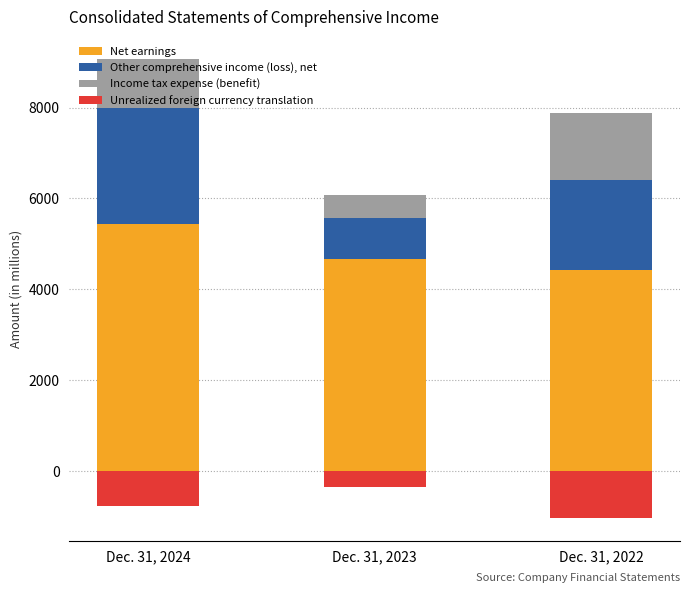

List the labels in order of Income tax expense (benefit) value, largest first.

Dec. 31, 2022, Dec. 31, 2024, Dec. 31, 2023